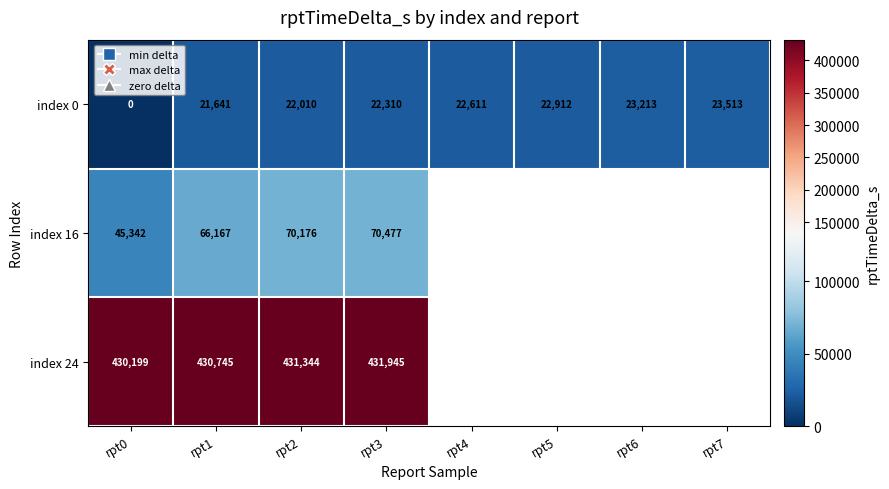

Is the value of index 24 at rpt1 greater than the value of index 16 at rpt2?

Yes